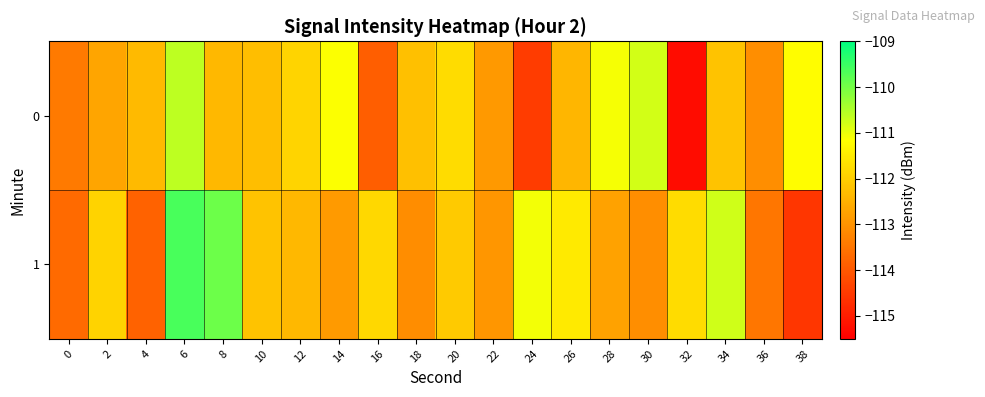

What is the minimum value shown in the chart?

-115.3